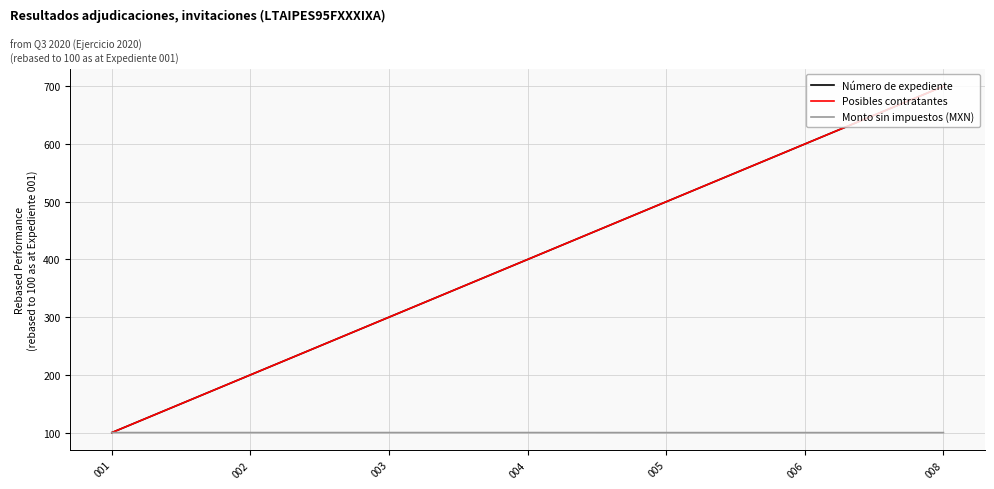

Does the chart display data point markers on the line(s)?

No